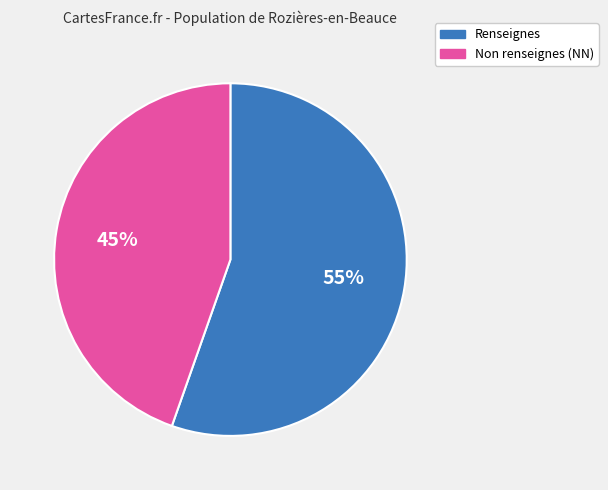

To the nearest percent, what is the average slice percentage?

50%